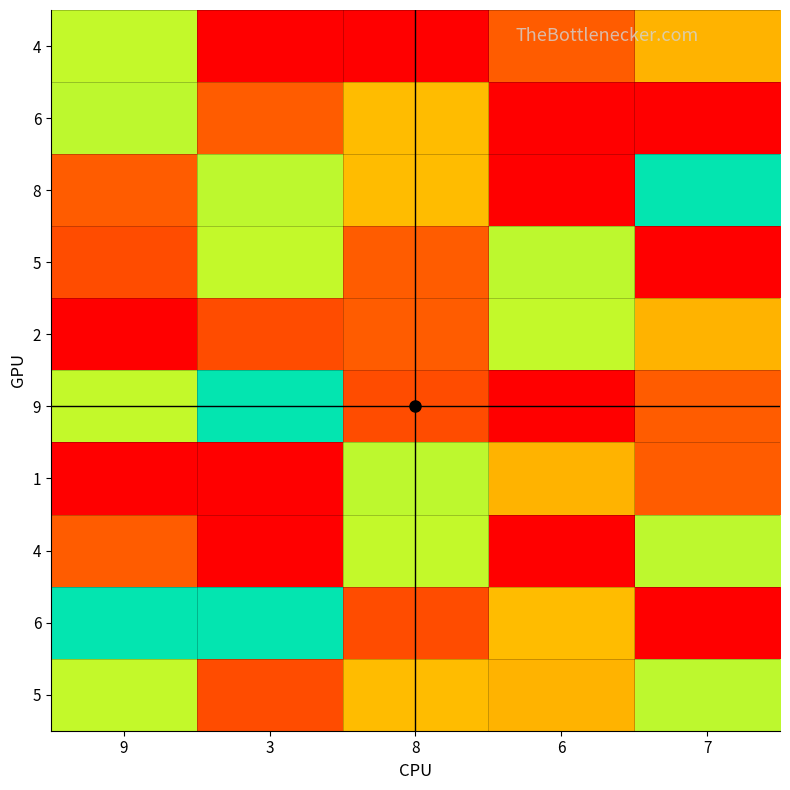

Between 8 and 3, which is larger?

3